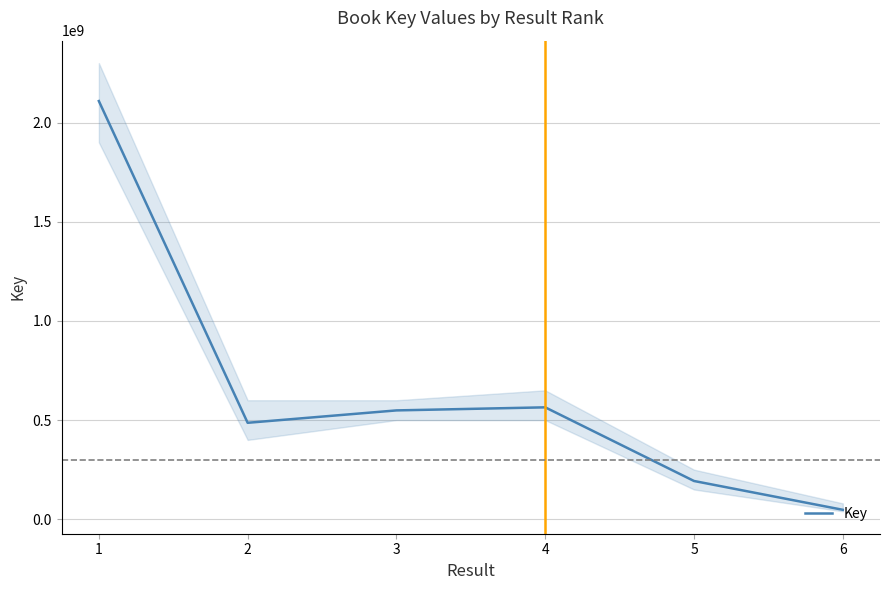

The value of Key at 2 is 486301329. True or false?

True